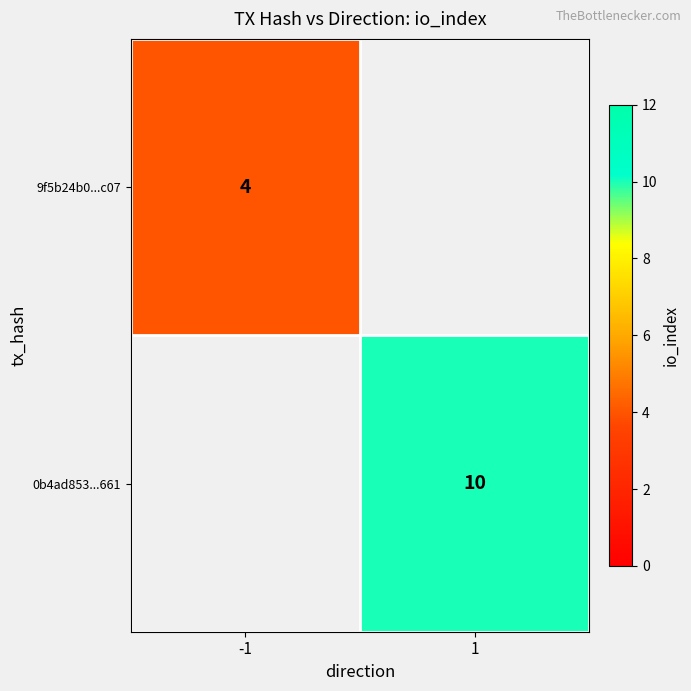

Is it true that 9f5b24b0...c07 equals 3 at -1?

False